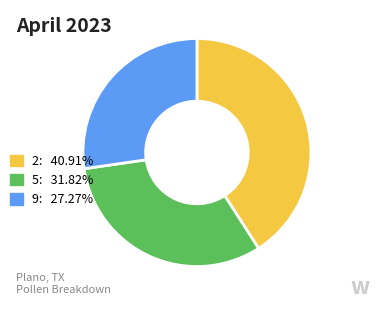

Does 5: 31.82% account for over 50% of the chart?

No